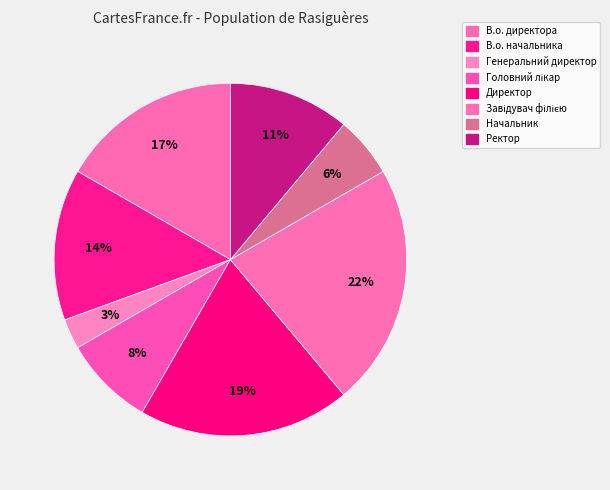

Is it true that В.о. директора is 17% of the pie?

True